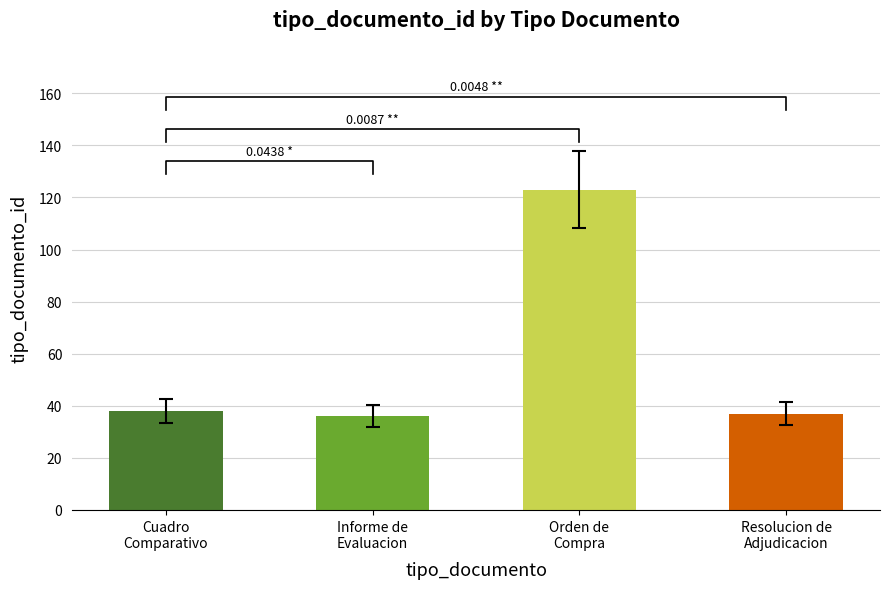

The chart shows a value of 10 at Cuadro
Comparativo. True or false?

False